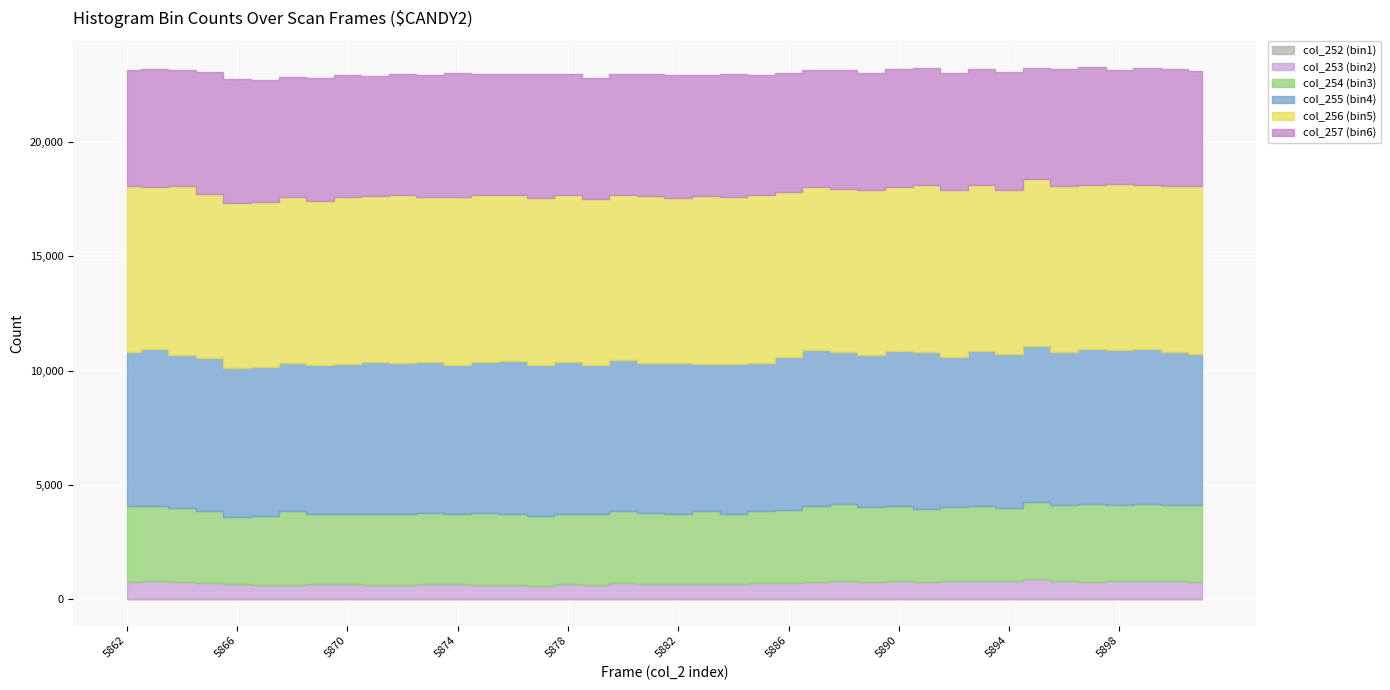

Which label corresponds to the smallest value in the chart?

5870